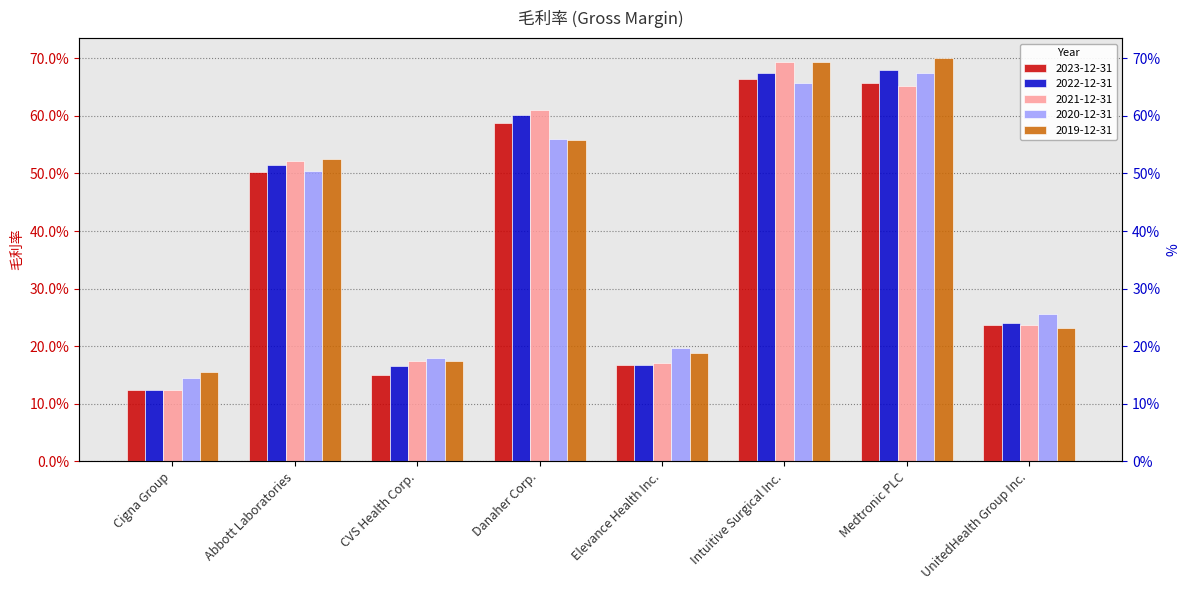

The 2021-12-31 series shows 0.2 at Elevance Health Inc.. True or false?

True